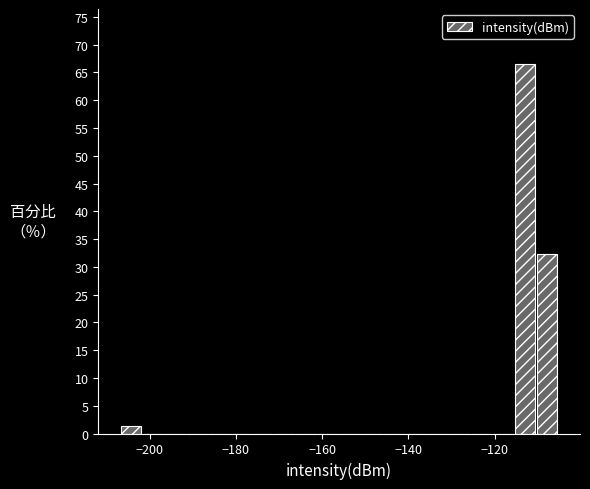

Read against the x-axis, roughly where is the centre of the tallest bar?

-112